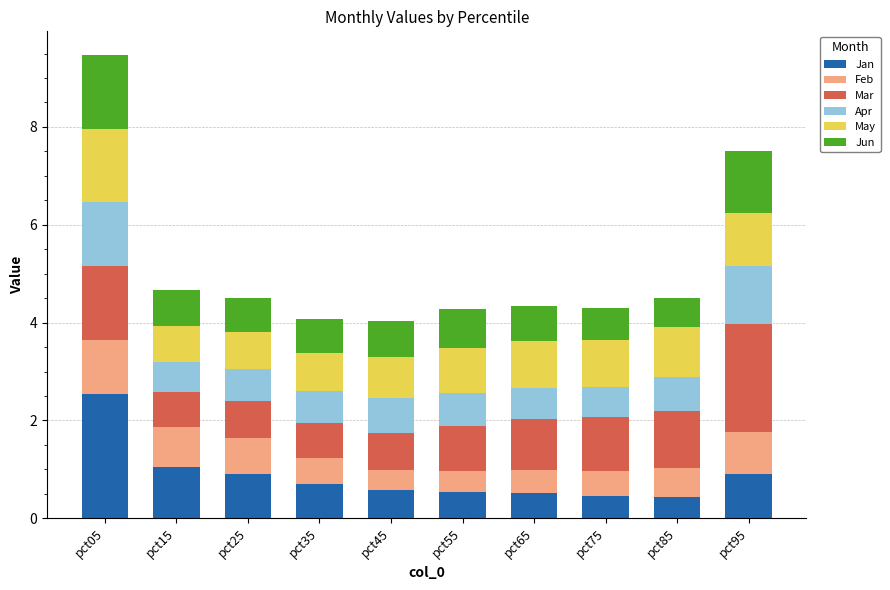

At which label does Jan reach its peak?

pct05